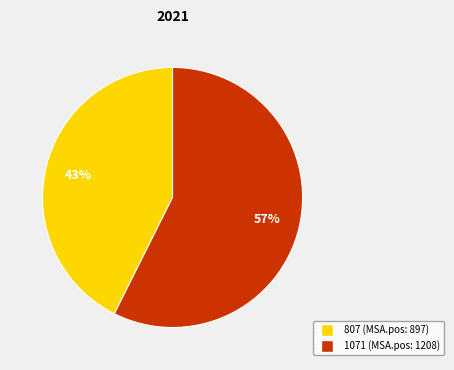

Is it true that 807 is 43% of the pie?

True